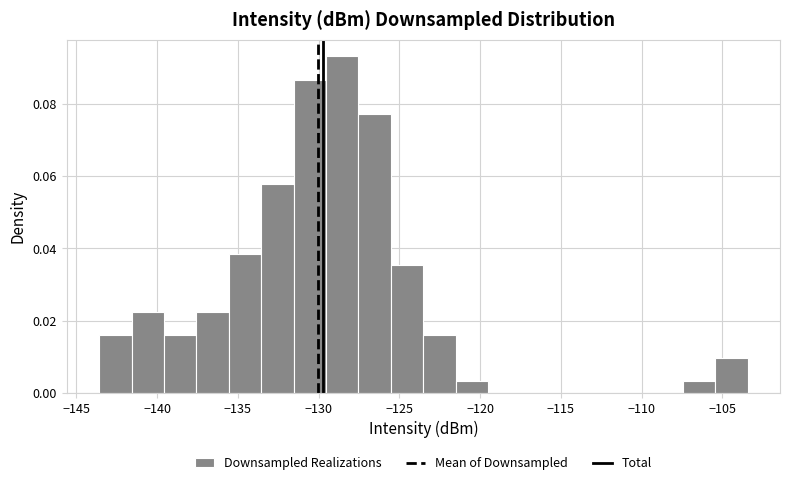

Reading left to right, list every bar in this chart as the range it spans on the x-axis followed by its height. Neither the bar edges nor the heights are printed on the chart, so give them approximately, as read against the axes.

-143.5 to -141.5: 0.016
-141.5 to -139.5: 0.022
-139.5 to -137.5: 0.016
-137.5 to -135.5: 0.022
-135.5 to -133.5: 0.038
-133.5 to -131.5: 0.058
-131.5 to -129.5: 0.086
-129.5 to -127.5: 0.094
-127.5 to -125.5: 0.078
-125.5 to -123.5: 0.036
-123.5 to -121.5: 0.016
-121.5 to -119.5: 0.004
-119.5 to -117.5: 0
-117.5 to -115.5: 0
-115.5 to -113.5: 0
-113.5 to -111.5: 0
-111.5 to -109.5: 0
-109.5 to -107.5: 0
-107.5 to -105.5: 0.004
-105.5 to -103.5: 0.010